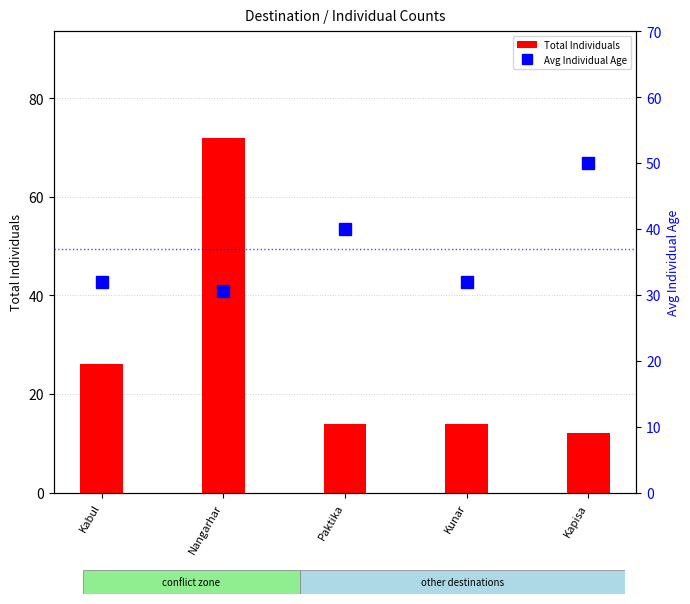

Reading right to left, what are all the values shown in this chart?

Total Individuals: Kapisa=12.0	Kunar=14.0	Paktika=14.0	Nangarhar=72.0	Kabul=26.0
Avg Individual Age: Kapisa=50.0	Kunar=32.0	Paktika=40.0	Nangarhar=30.5	Kabul=32.0